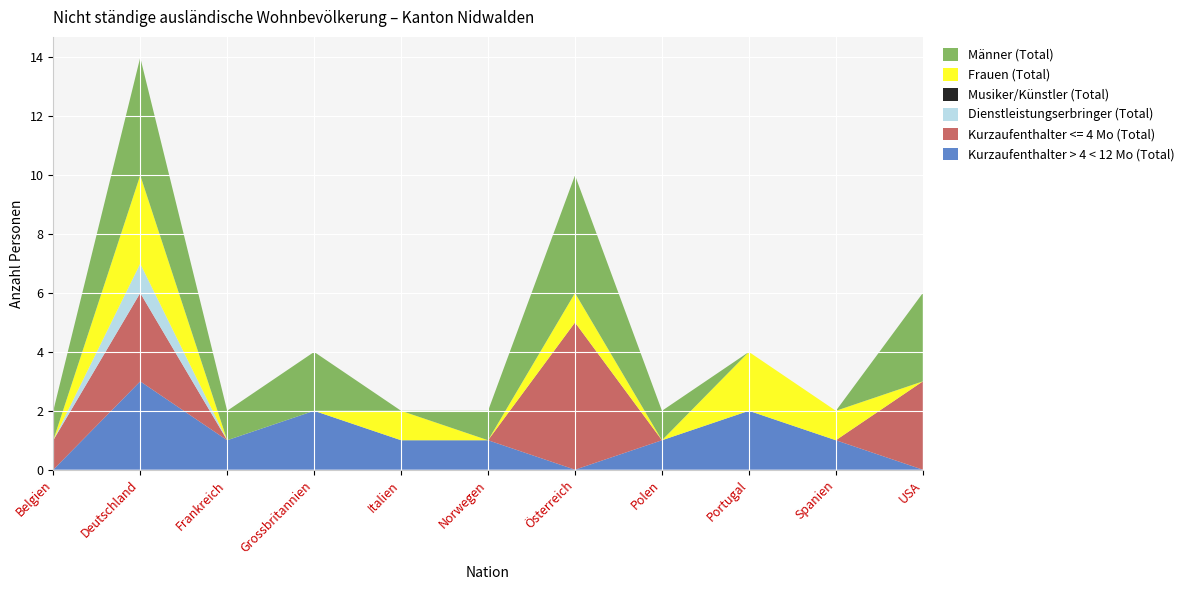

Reading left to right, what are all the values shown in this chart?

Kurzaufenthalter > 4 < 12 Mo (Total): Belgien=0	Deutschland=3	Frankreich=1	Grossbritannien=2	Italien=1	Norwegen=1	Österreich=0	Polen=1	Portugal=2	Spanien=1	USA=0
Kurzaufenthalter <= 4 Mo (Total): Belgien=1	Deutschland=3	Frankreich=0	Grossbritannien=0	Italien=0	Norwegen=0	Österreich=5	Polen=0	Portugal=0	Spanien=0	USA=3
Dienstleistungserbringer (Total): Belgien=0	Deutschland=1	Frankreich=0	Grossbritannien=0	Italien=0	Norwegen=0	Österreich=0	Polen=0	Portugal=0	Spanien=0	USA=0
Musiker/Künstler (Total): Belgien=0	Deutschland=0	Frankreich=0	Grossbritannien=0	Italien=0	Norwegen=0	Österreich=0	Polen=0	Portugal=0	Spanien=0	USA=0
Frauen (Total): Belgien=0	Deutschland=3	Frankreich=0	Grossbritannien=0	Italien=1	Norwegen=0	Österreich=1	Polen=0	Portugal=2	Spanien=1	USA=0
Männer (Total): Belgien=1	Deutschland=4	Frankreich=1	Grossbritannien=2	Italien=0	Norwegen=1	Österreich=4	Polen=1	Portugal=0	Spanien=0	USA=3